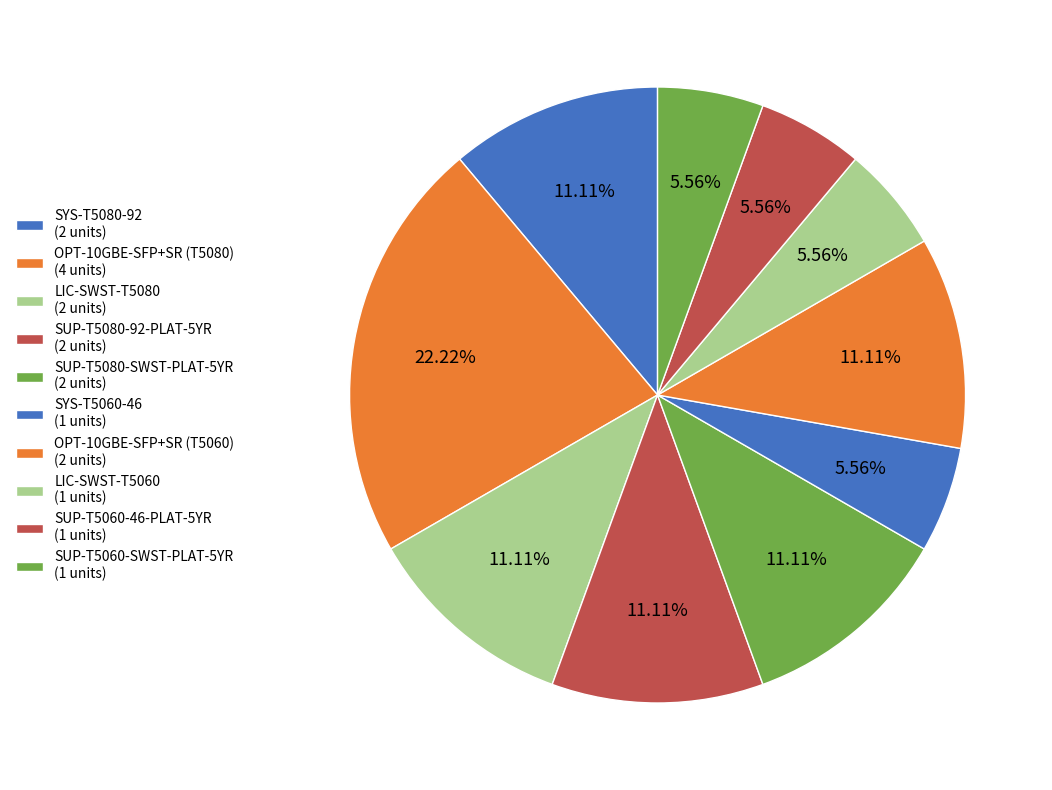

Which slice is the largest?

OPT-10GBE-SFP+SR (T5080)